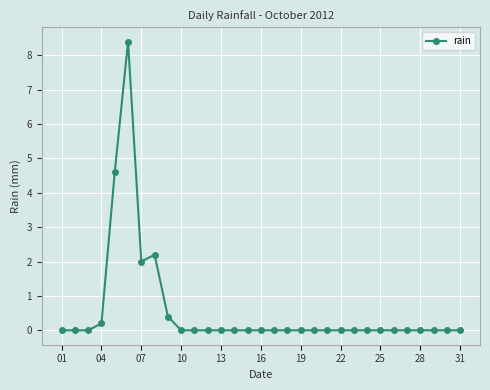

Reading left to right, what are all the values shown in this chart?

0.0	0.0	0.0	0.2	4.6	8.4	2.0	2.2	0.4	0.0	0.0	0.0	0.0	0.0	0.0	0.0	0.0	0.0	0.0	0.0	0.0	0.0	0.0	0.0	0.0	0.0	0.0	0.0	0.0	0.0	0.0